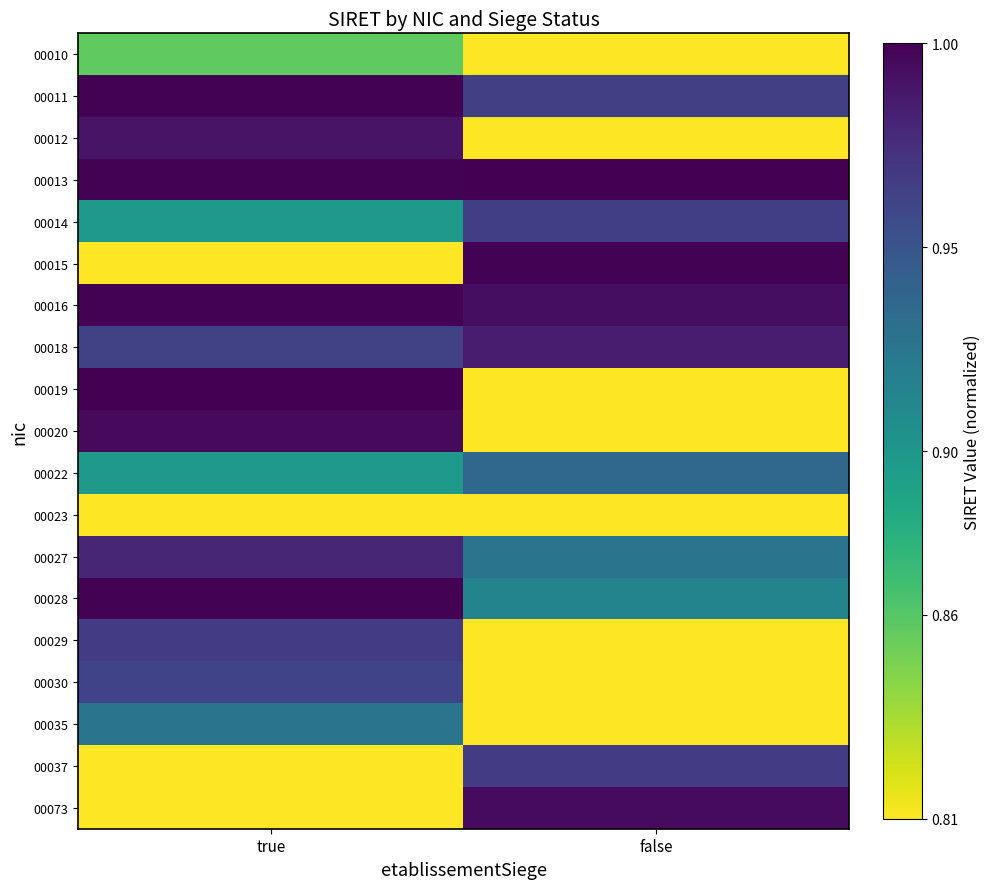

Between true and false, which is larger?

true